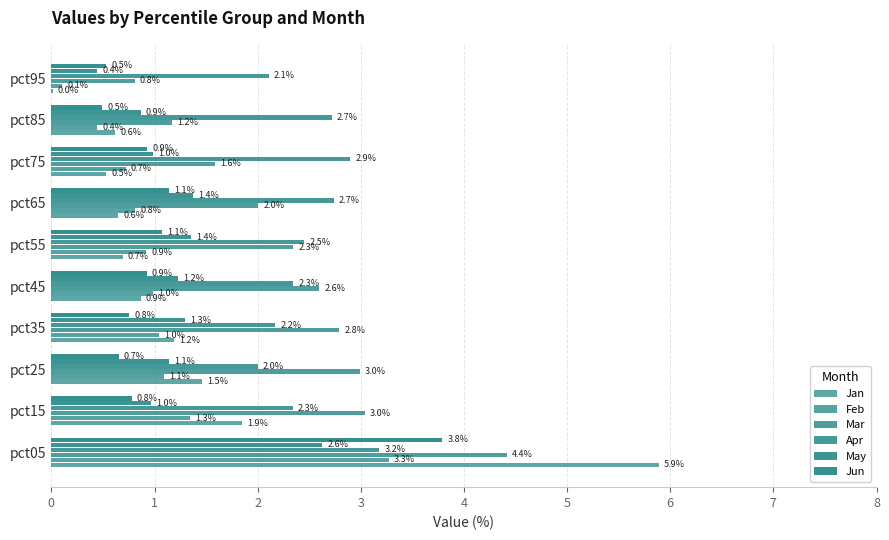

List the labels in order of Jun value, smallest first.

8, 9, 2, 3, 1, 4, 7, 5, 6, 0